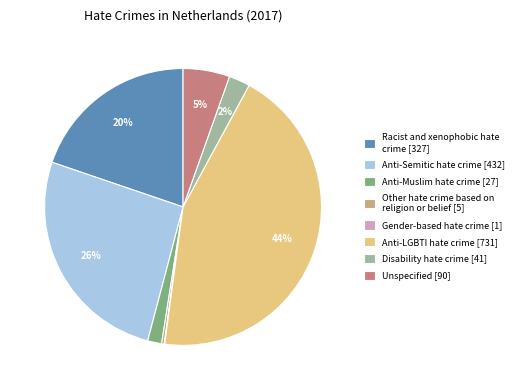

What percentage is the Unspecified slice, to the nearest percent?

5%